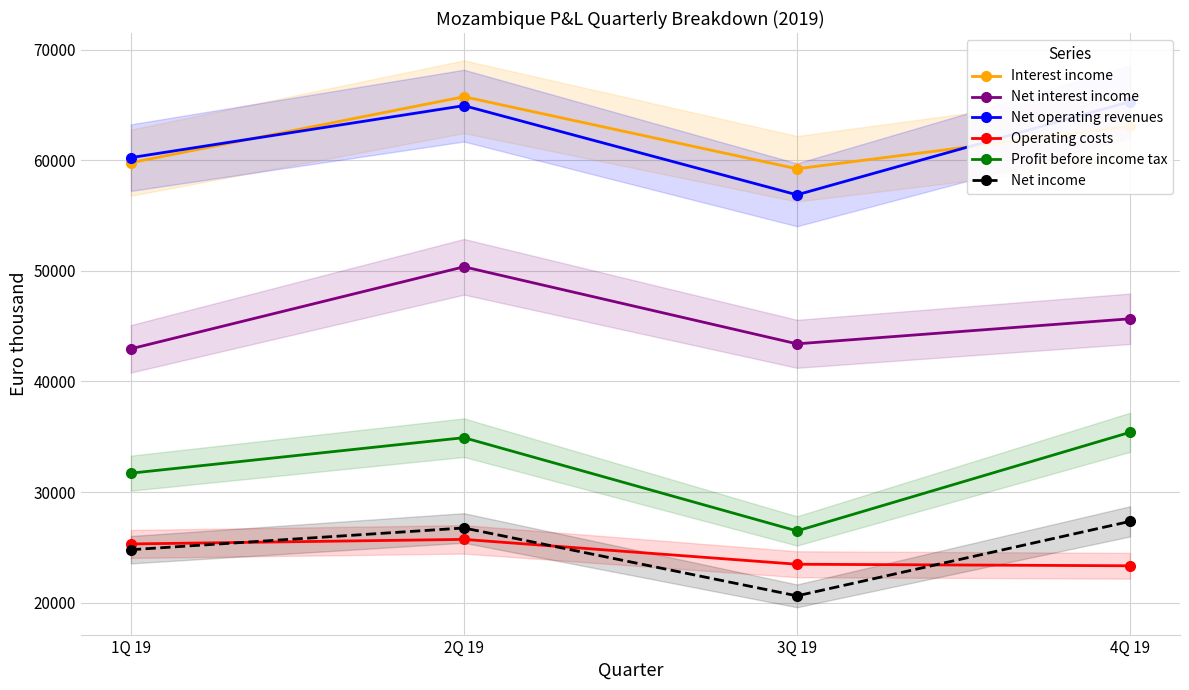

What is the greatest value displayed?

65753